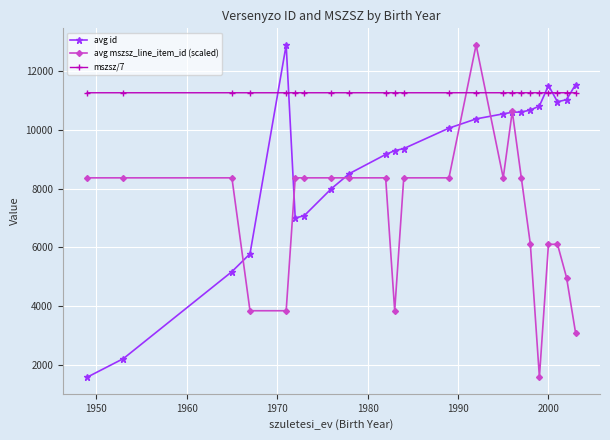

True or false: mszsz/7 and avg id cross at least once.

True